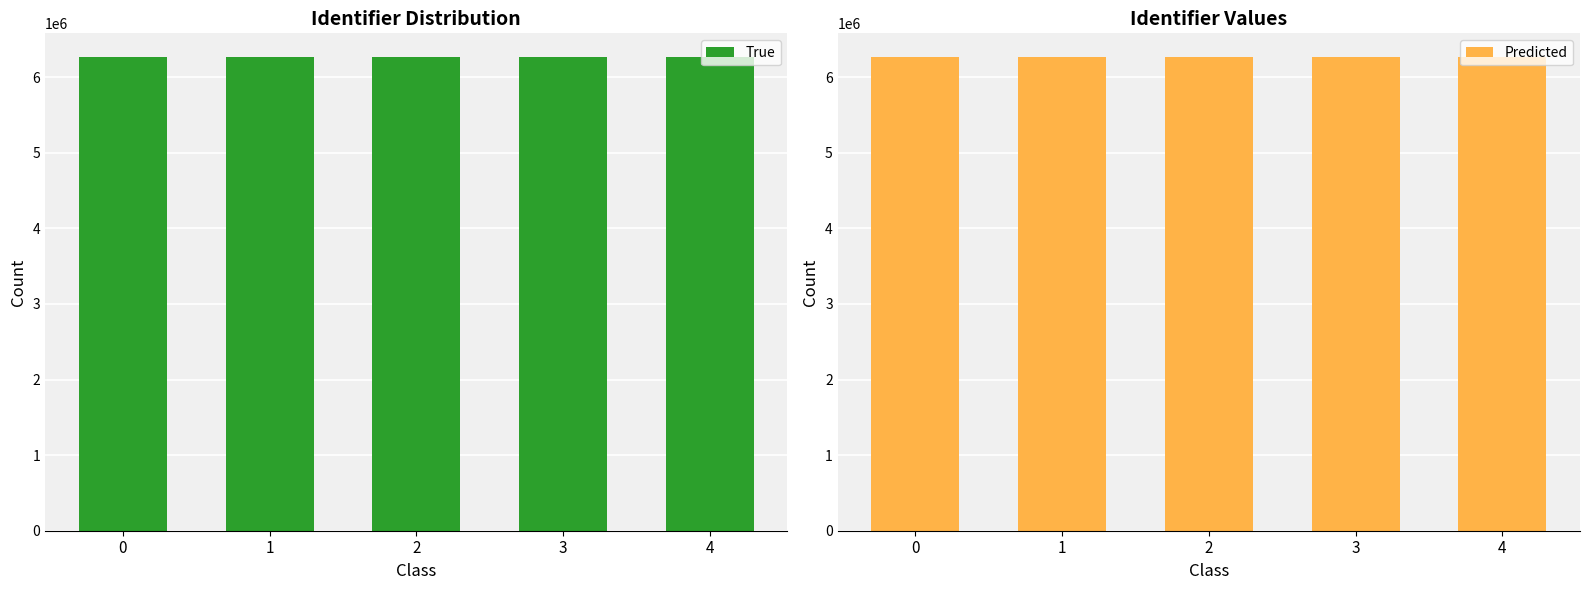

What is the smallest value displayed?

6268003